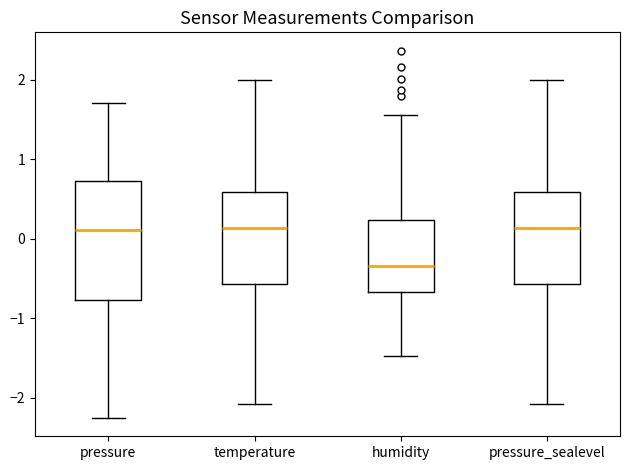

Reading left to right, transcribe this box plot: for each box, give where its median line is, the range the box spans, and where its two whiskers end, as read against the y-axis. The values are not printed on the chart, so give them approximately, as read against the axis.

pressure: median 0.1, box -0.8 to 0.7, whiskers -2.3 to 1.7
temperature: median 0.1, box -0.6 to 0.6, whiskers -2.1 to 2.0
humidity: median -0.3, box -0.7 to 0.2, whiskers -1.5 to 1.6
pressure_sealevel: median 0.1, box -0.6 to 0.6, whiskers -2.1 to 2.0